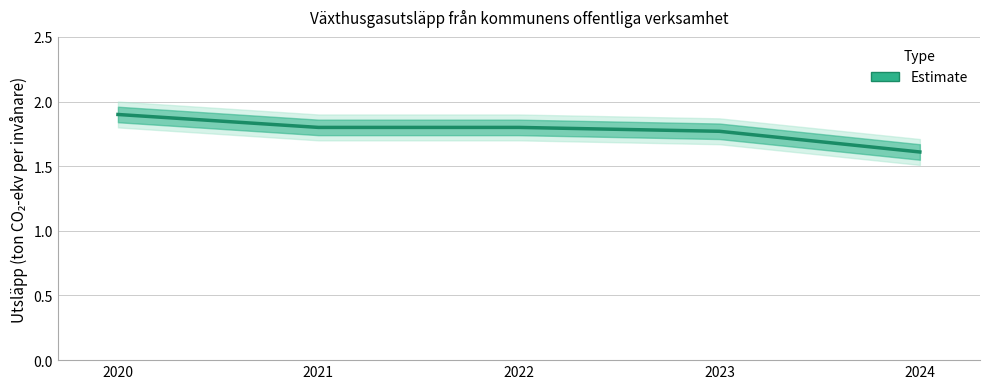

Rank the categories by value from lowest to highest.

2024, 2023, 2021, 2022, 2020